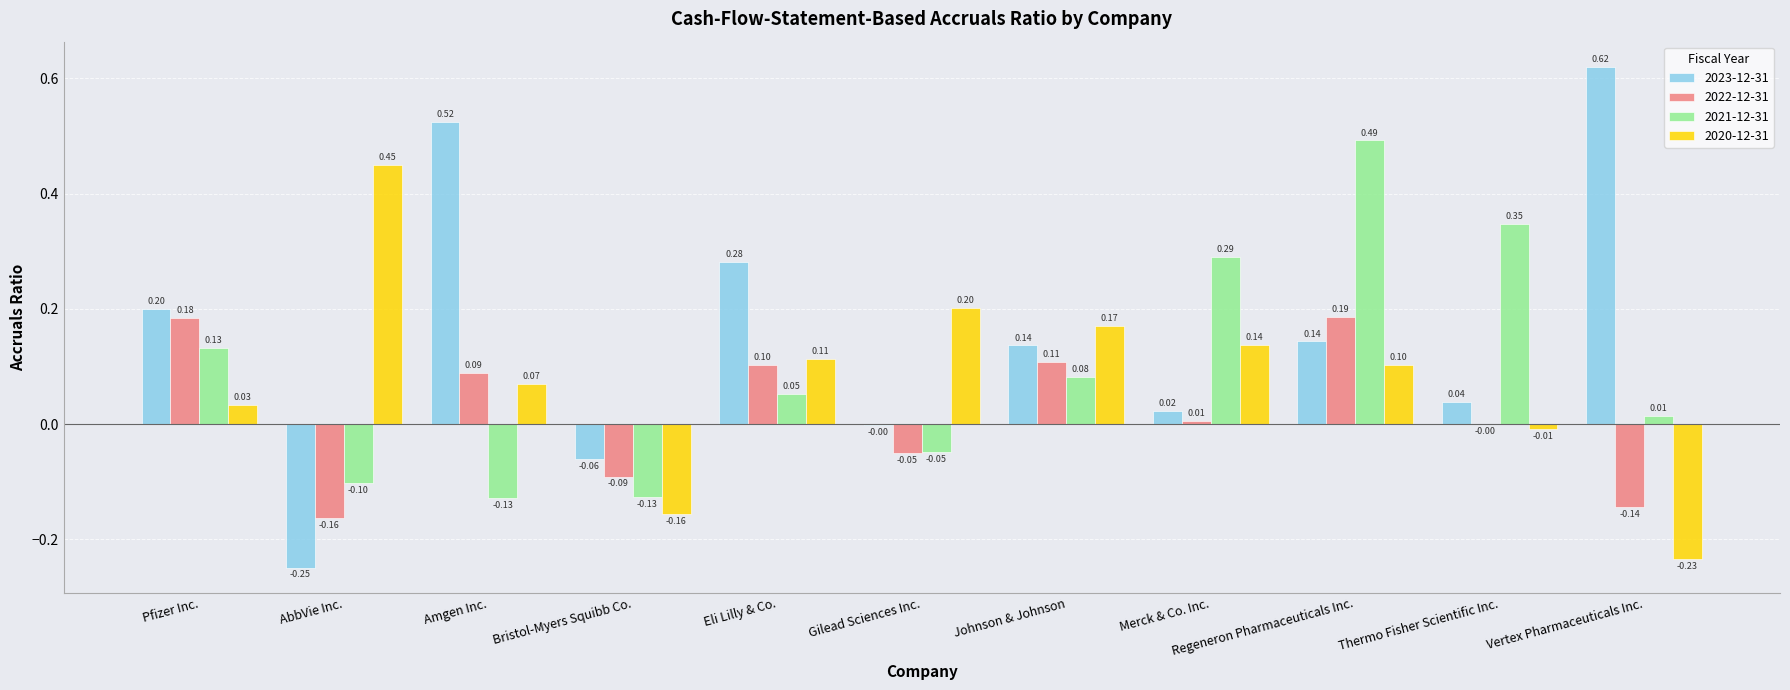

The 2022-12-31 series shows -0.0 at Gilead Sciences Inc.. True or false?

True